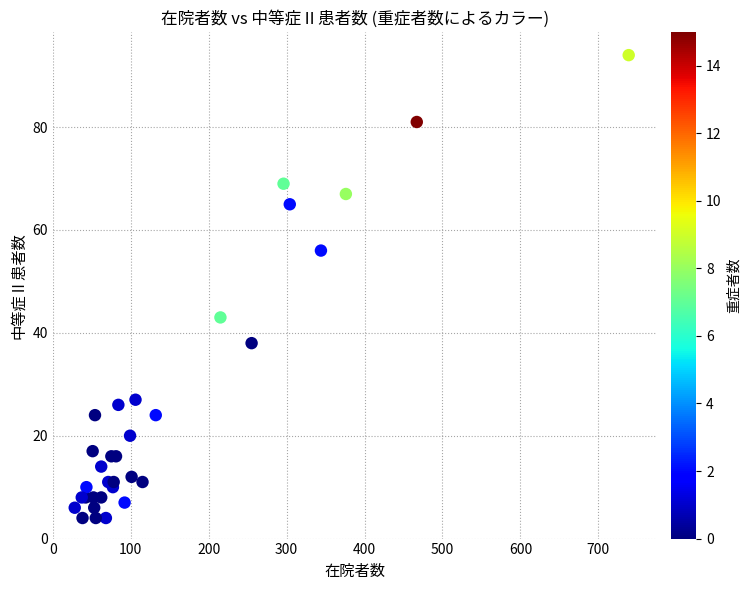

What Y value in the scatter plot is closest to 49?

43